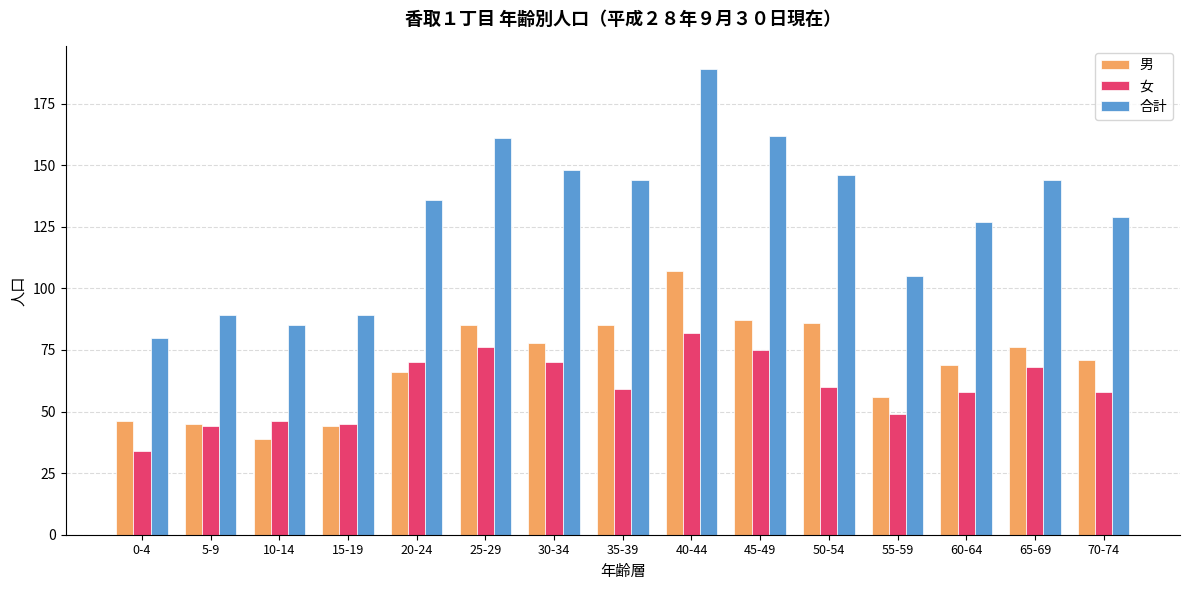

At which category is the sum across all series the highest?

40-44